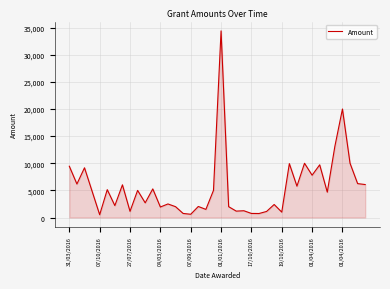

What is the greatest value displayed?

34399.0